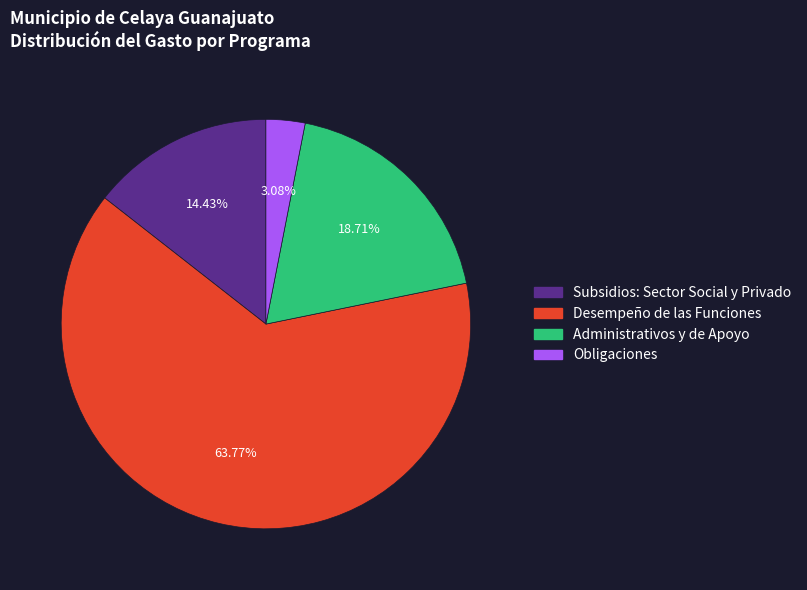

What is the majority slice?

Desempeño de las Funciones